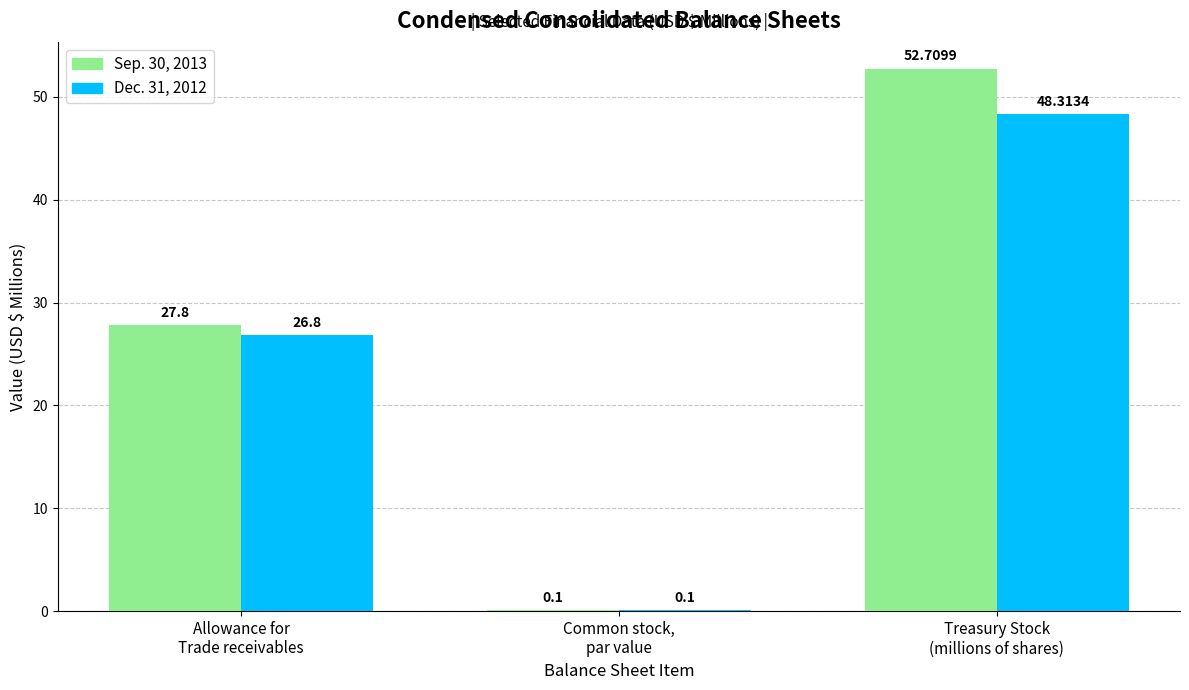

Which series has the largest total across all categories?

Sep. 30, 2013